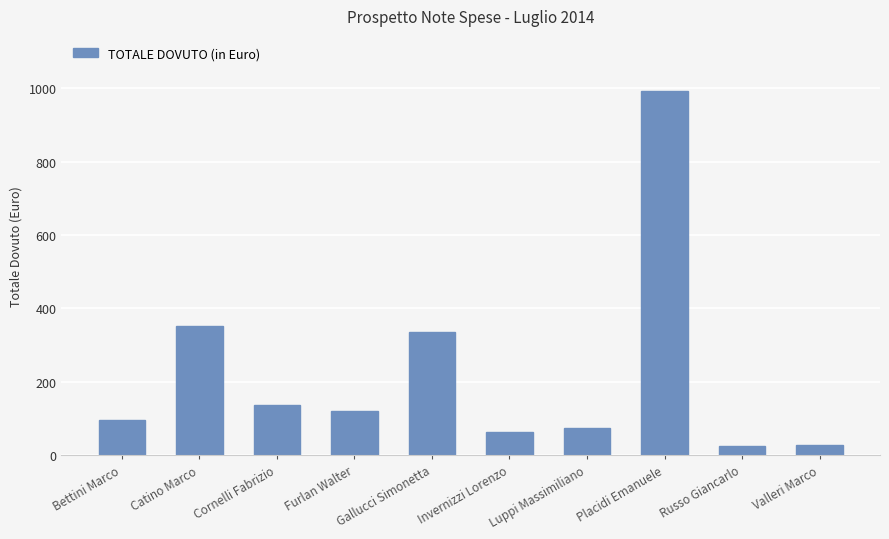

What value does the data have at Placidi Emanuele?

993.8